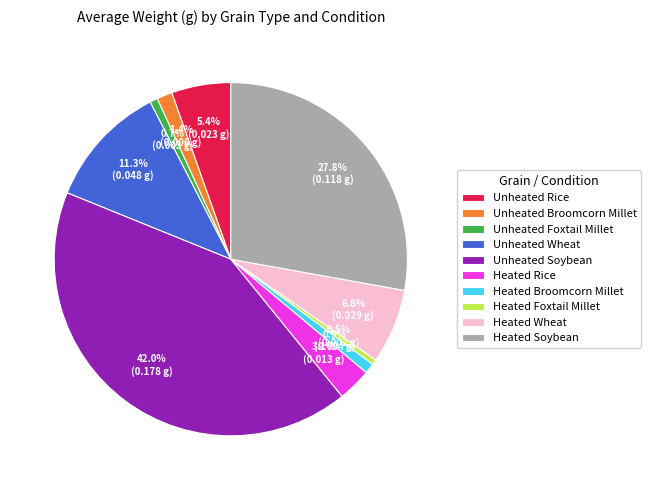

Which slice is the largest?

Unheated Soybean